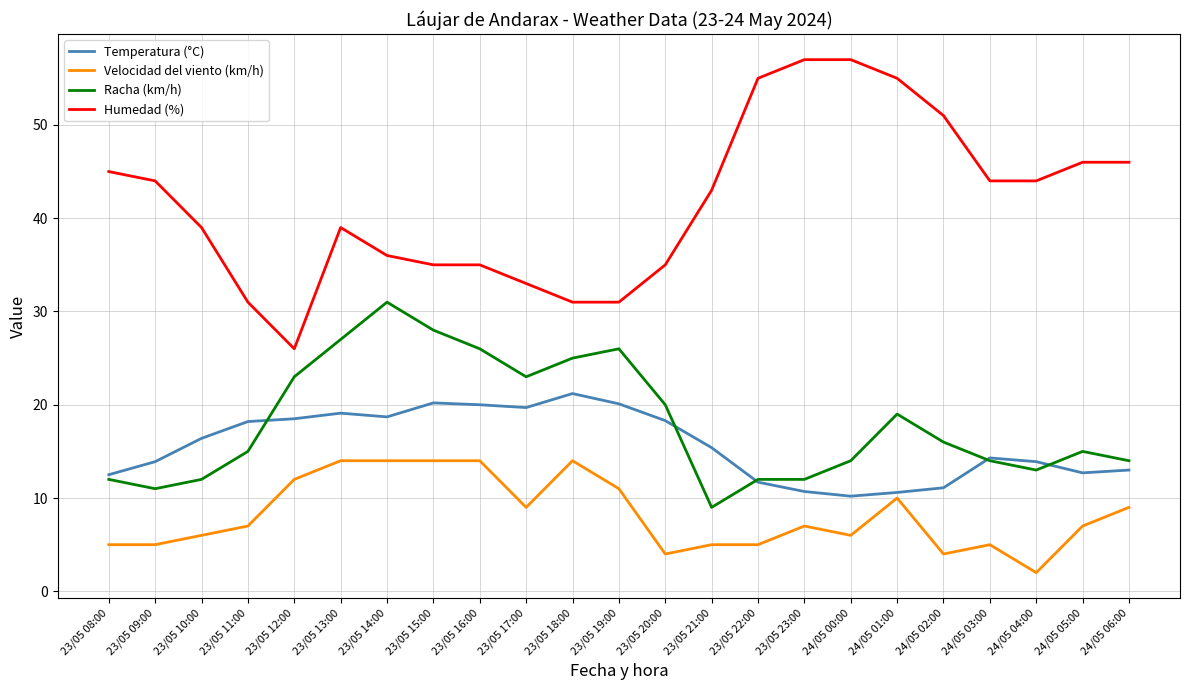

True or false: Humedad (%) and Velocidad del viento (km/h) cross at least once.

False